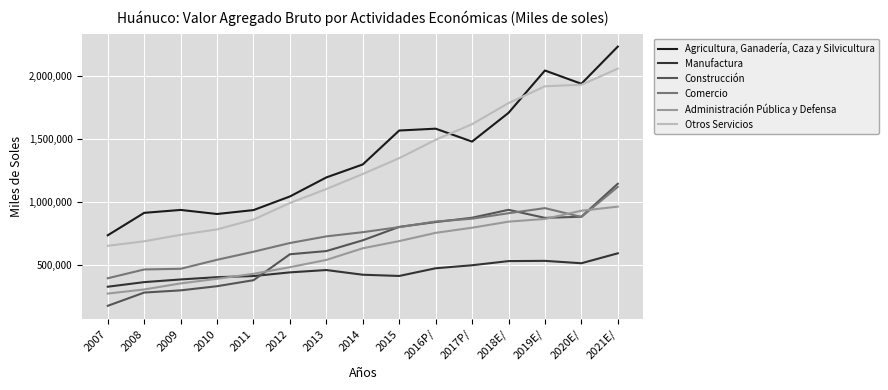

What is the smallest value displayed?

177147